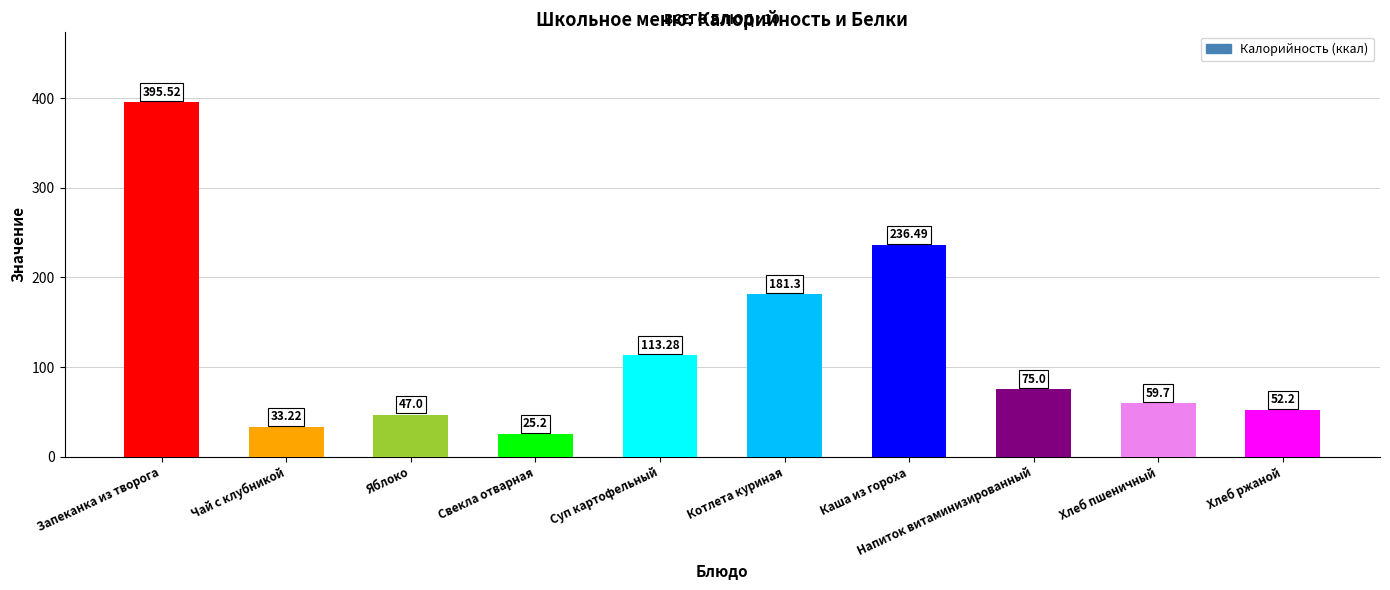

What is the maximum value shown in the chart?

395.5